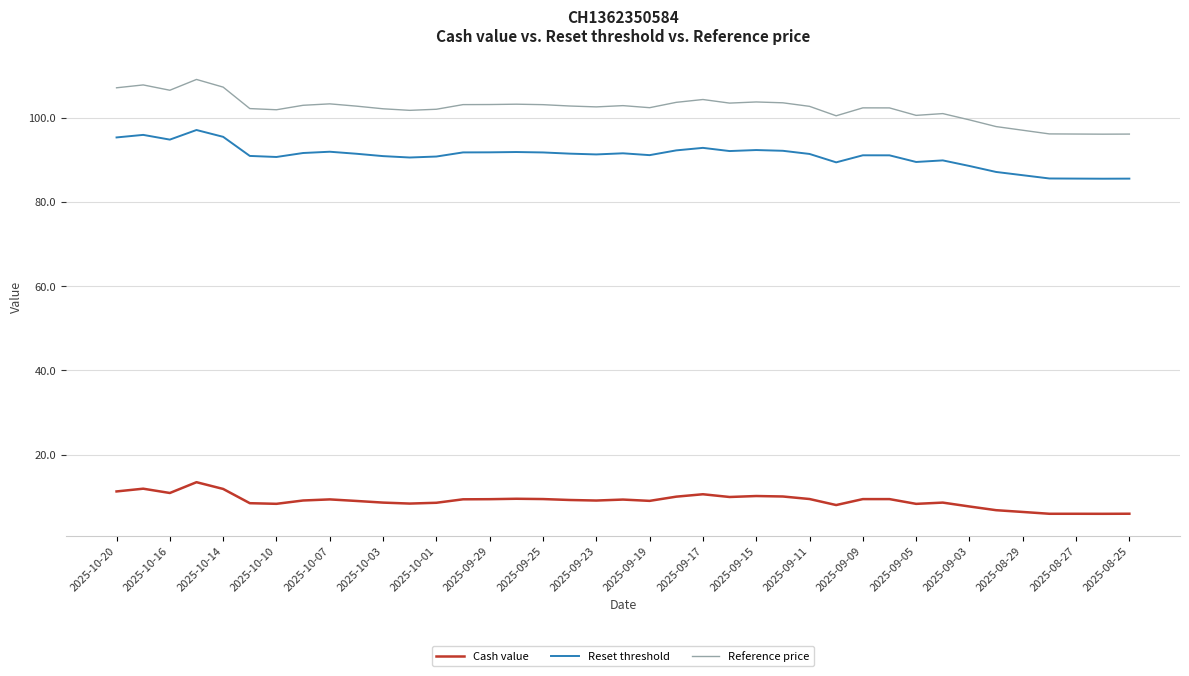

True or false: Cash value and Reset threshold intersect in this chart.

False